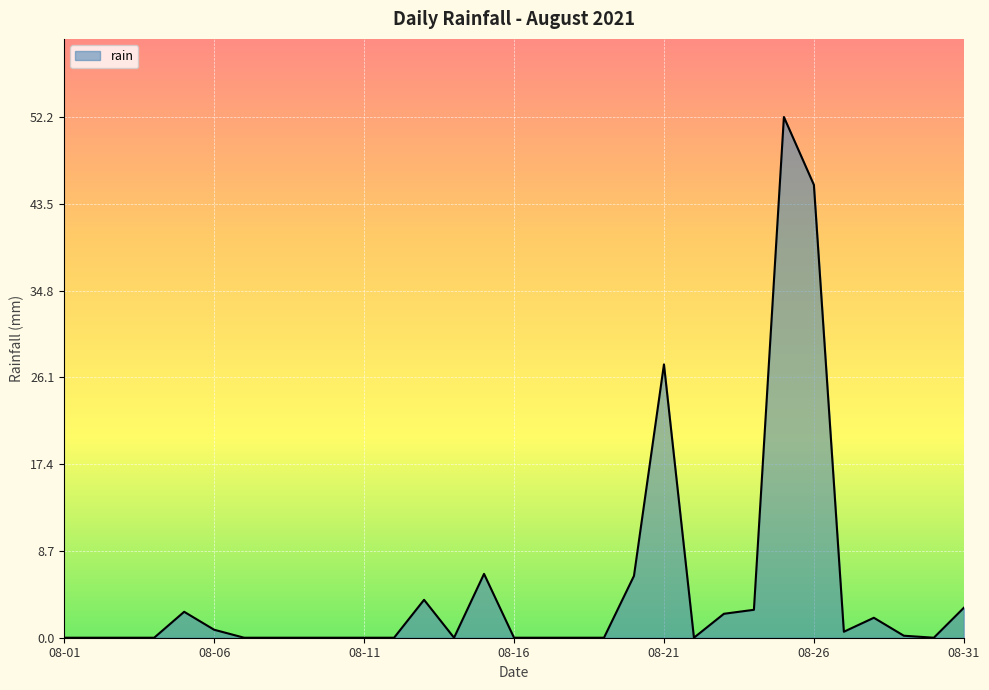

What is the difference between the maximum and minimum values?

52.2